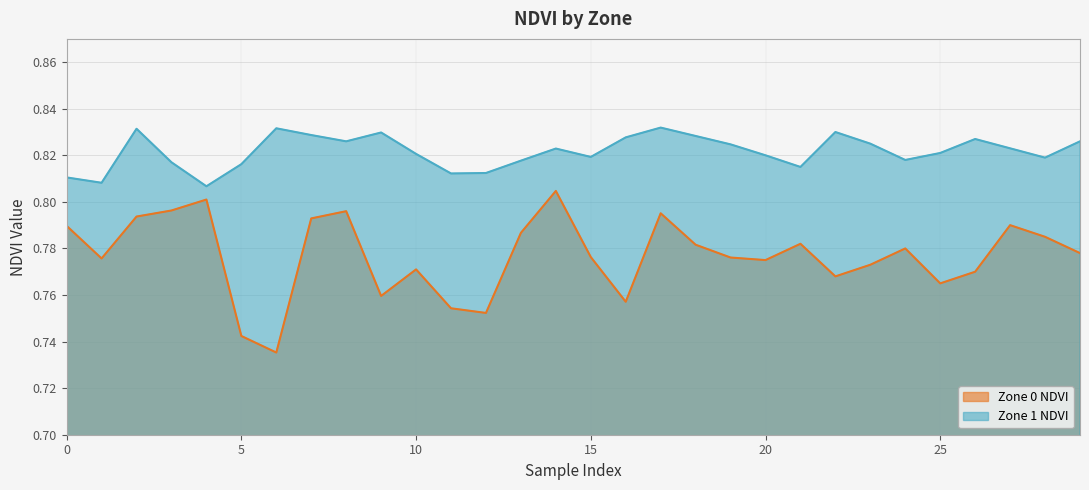

Between 21 and 28, which series saw the biggest shift?

Zone 1 NDVI